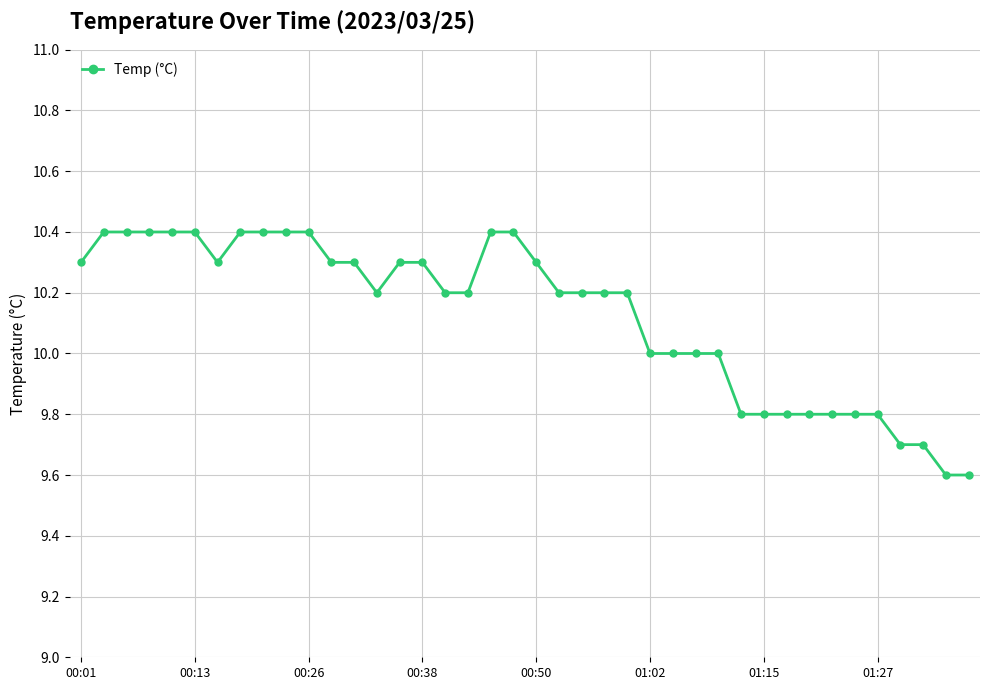

What is the smallest value displayed?

9.6